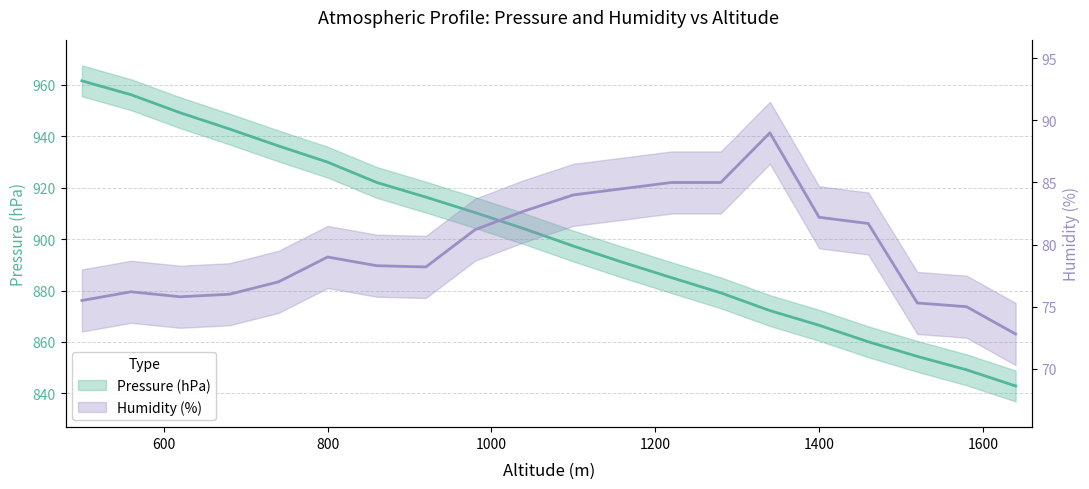

Is it true that Pressure (hPa) equals 849.2 at 1580?

True